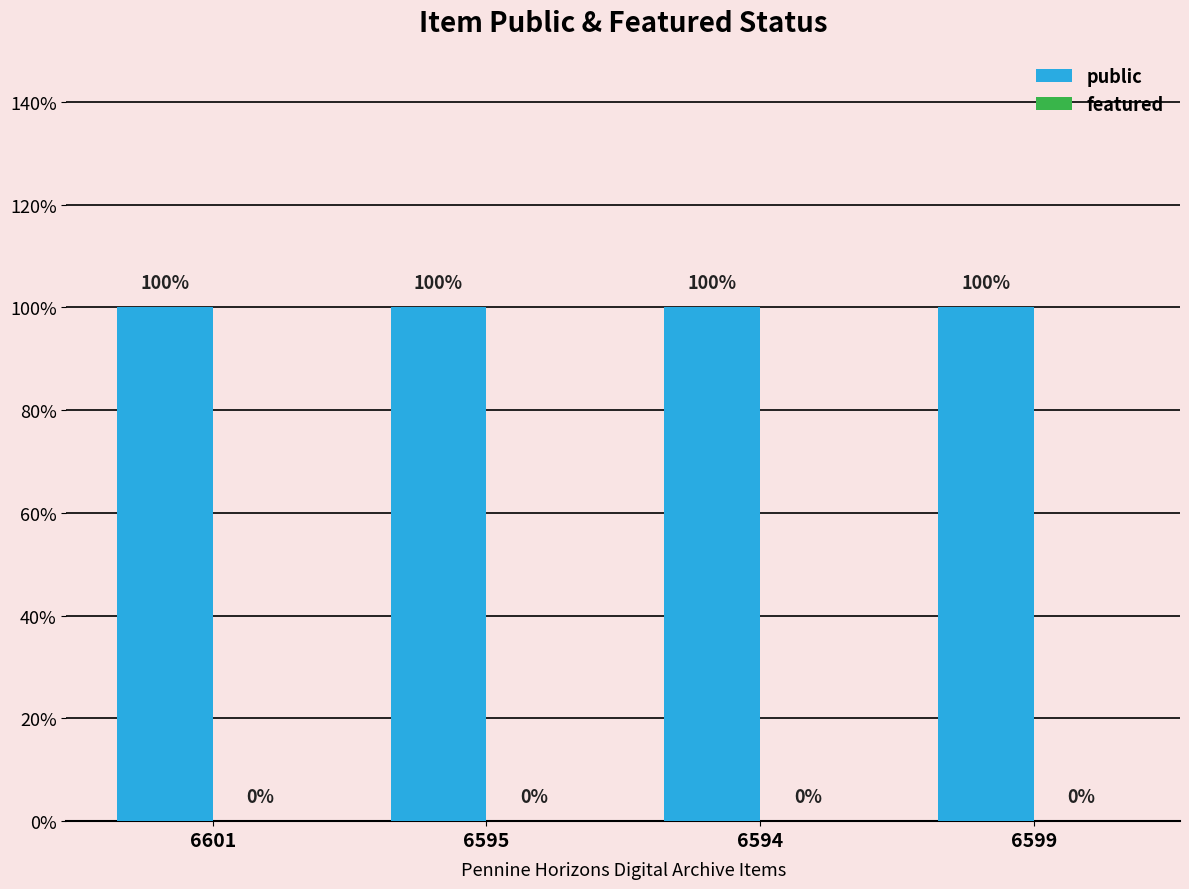

What is the total value across all series at 6594?

1